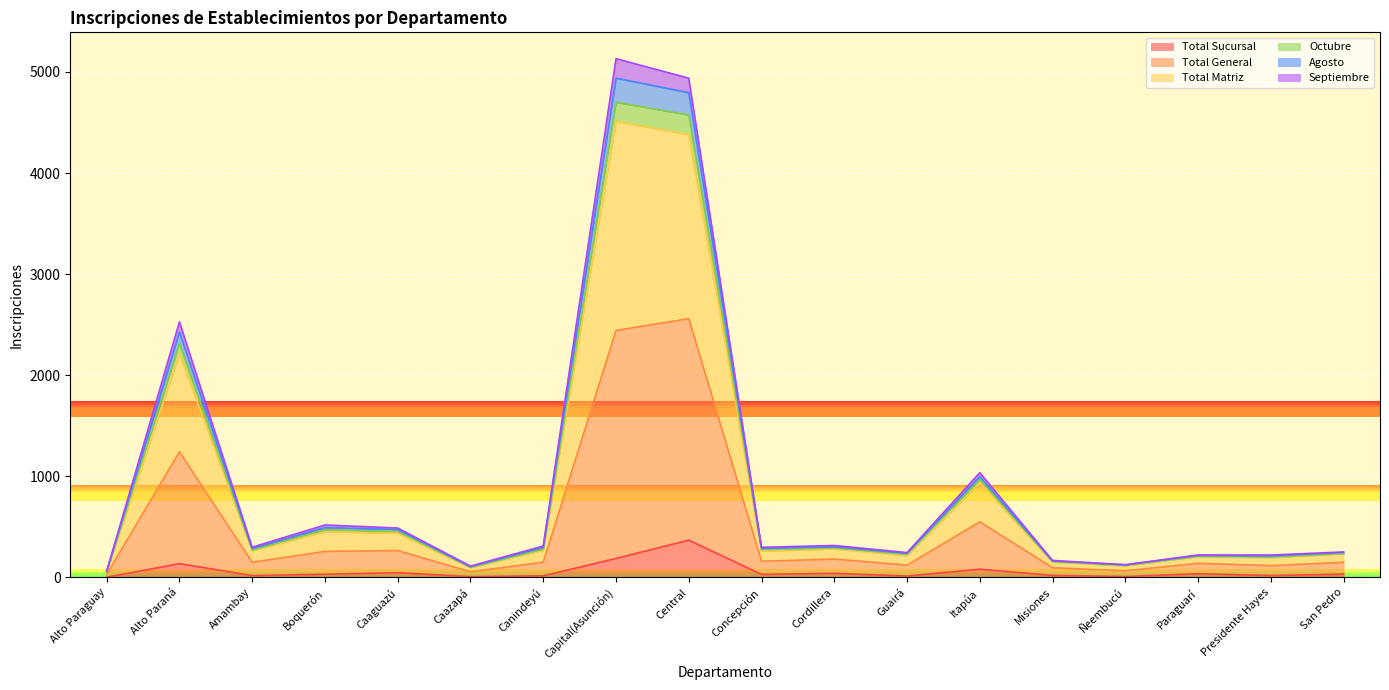

What is the label of the 12th point from the right?

Canindeyú